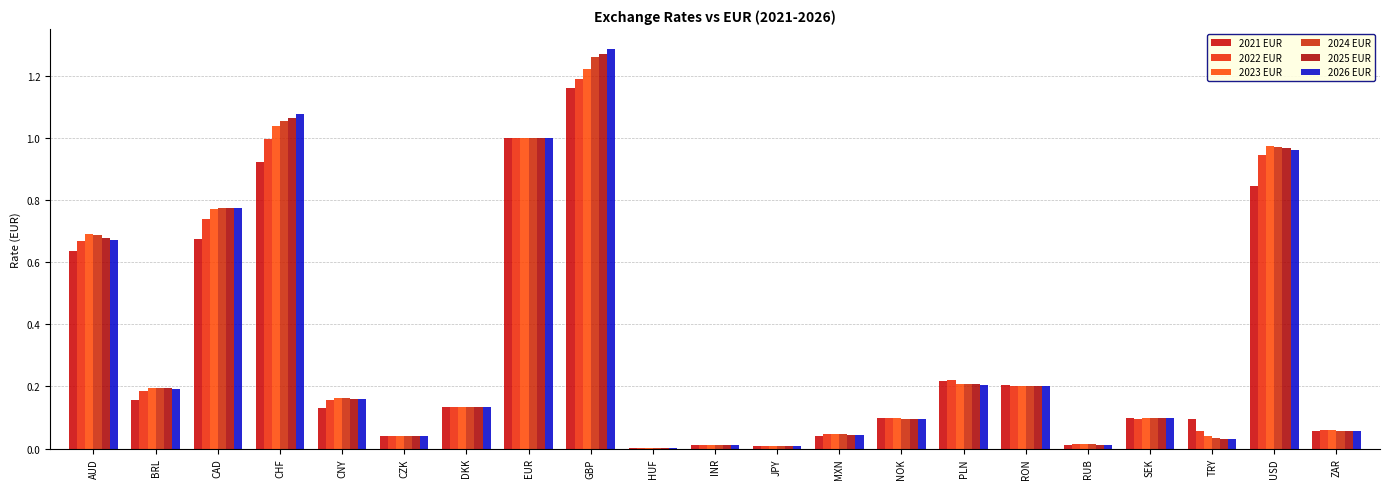

What is the sum of the 2021 EUR values at NOK and GBP?

1.3